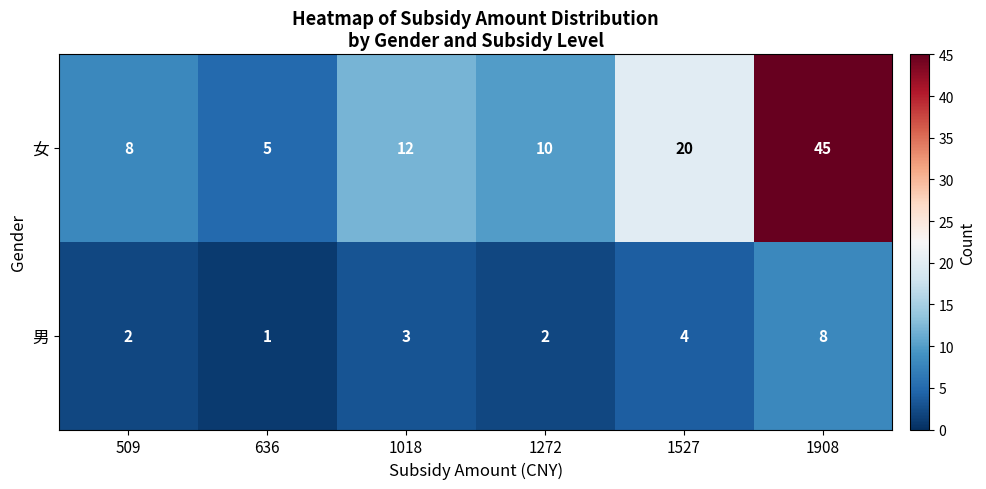

Rank the series by their average value, from highest to lowest.

女, 男